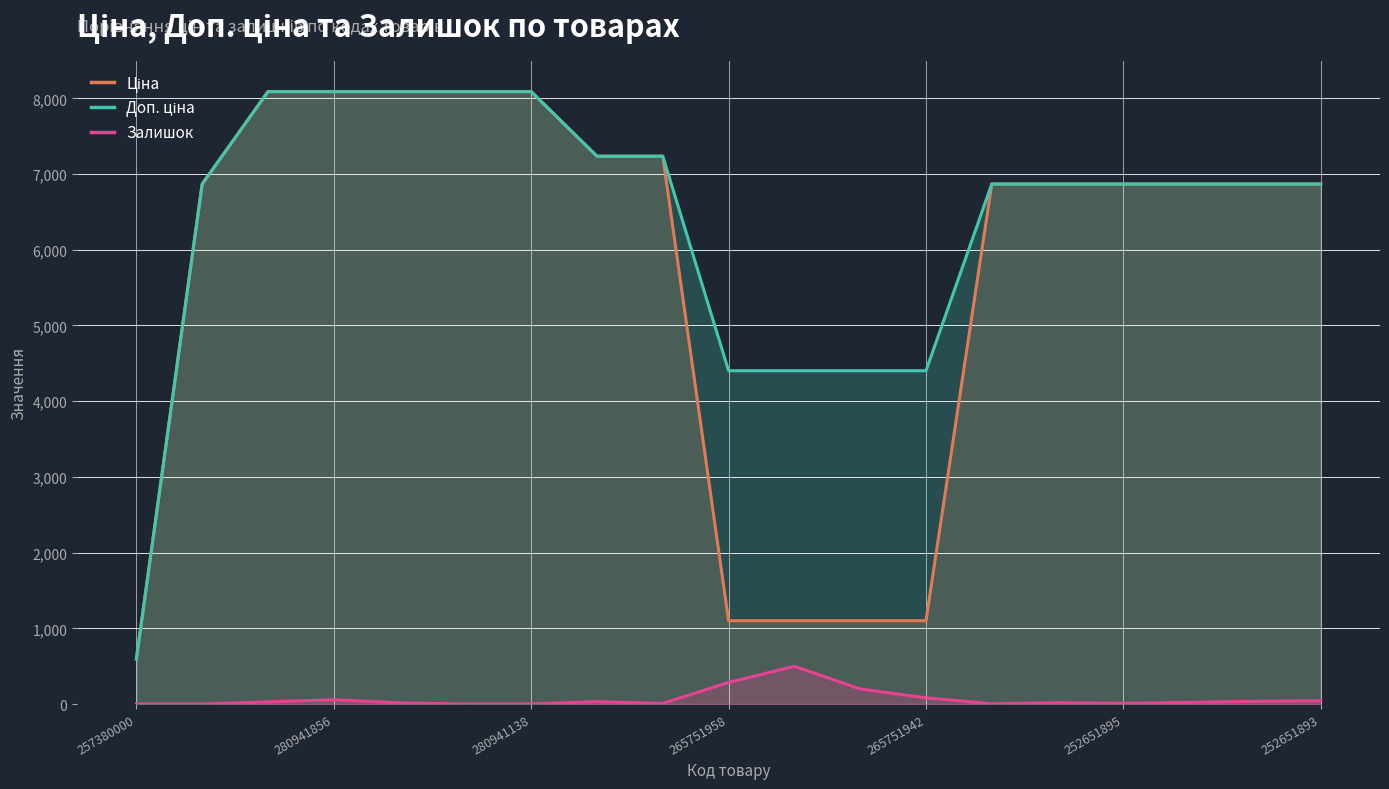

At which label does Ціна reach its minimum?

257380000